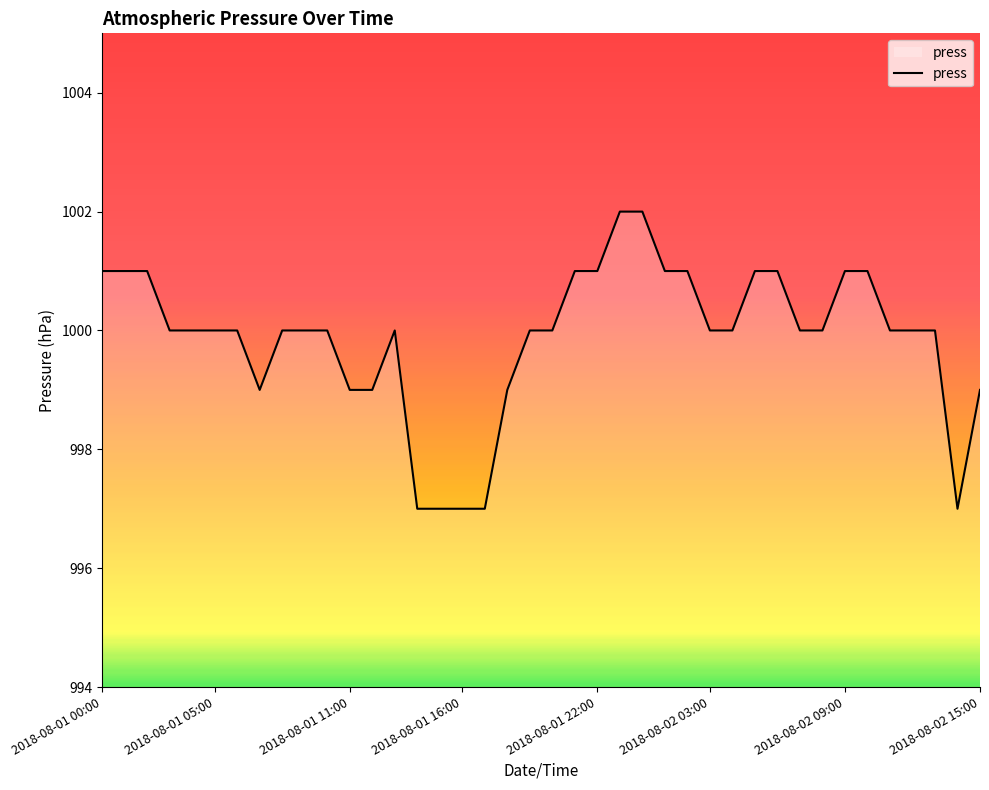

What is the difference between the maximum and minimum values?

5